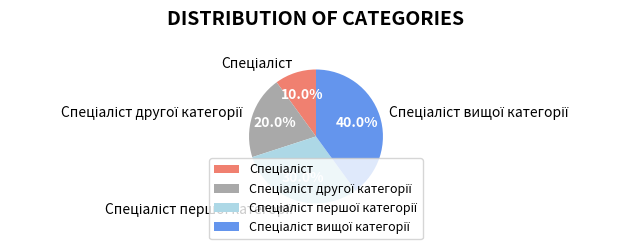

Is there any slice that represents more than half of the pie?

No